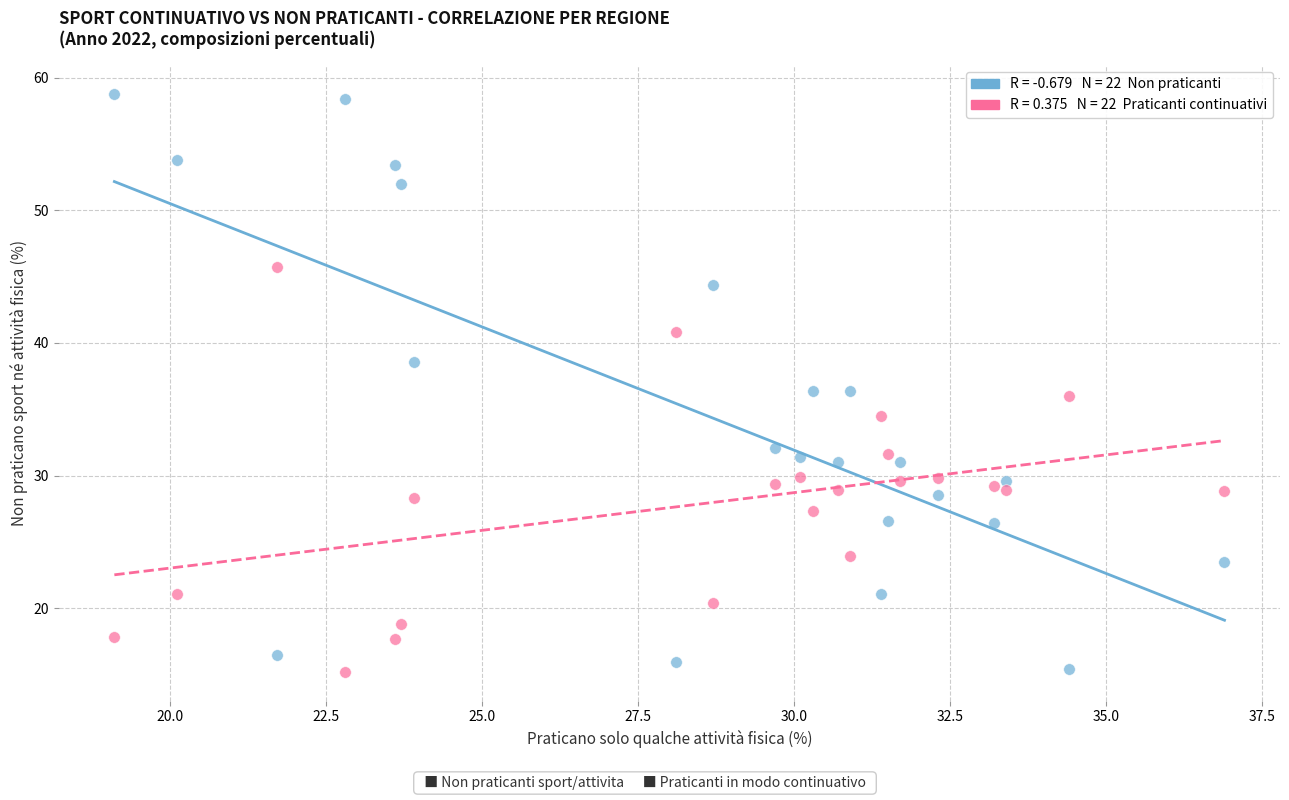

Across all data points, what is the range of X values (max minus min)?

17.8